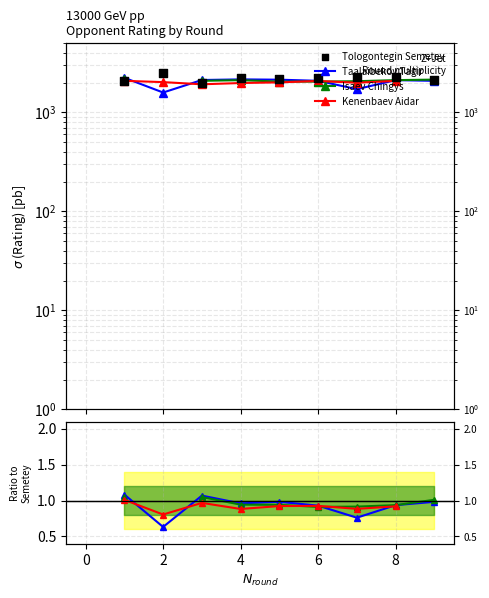

Is the value of Kenenbaev Aidar at 4 greater than the value of Isaev Chingys at 6?

No